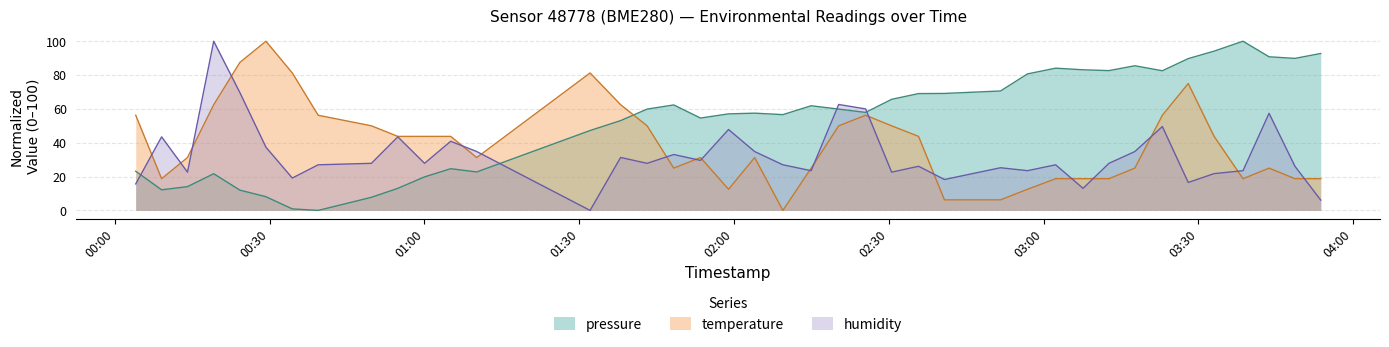

How many lines are shown in the chart?

3